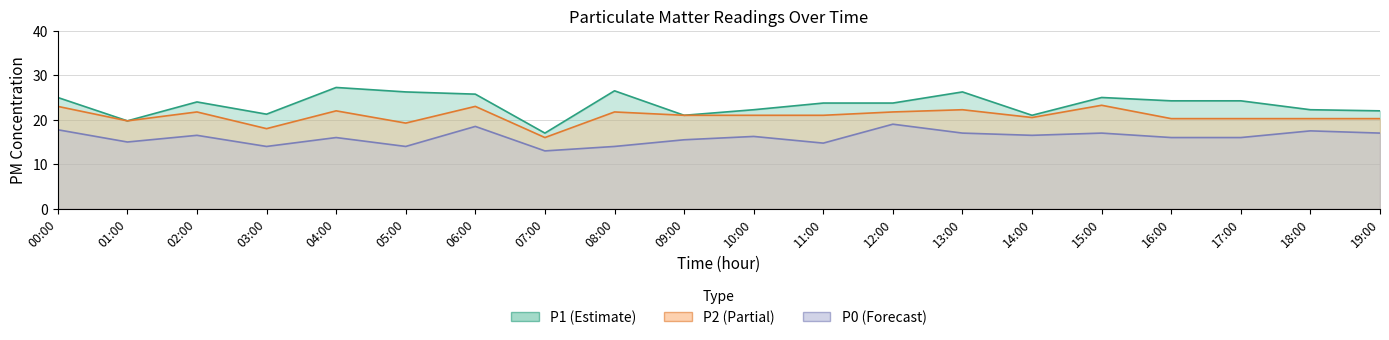

What position from the left is 17:00?

18